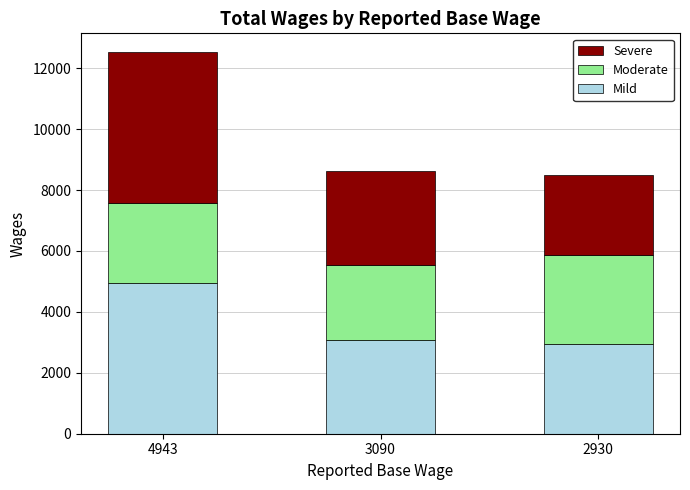

Does the chart contain stacked bars?

Yes